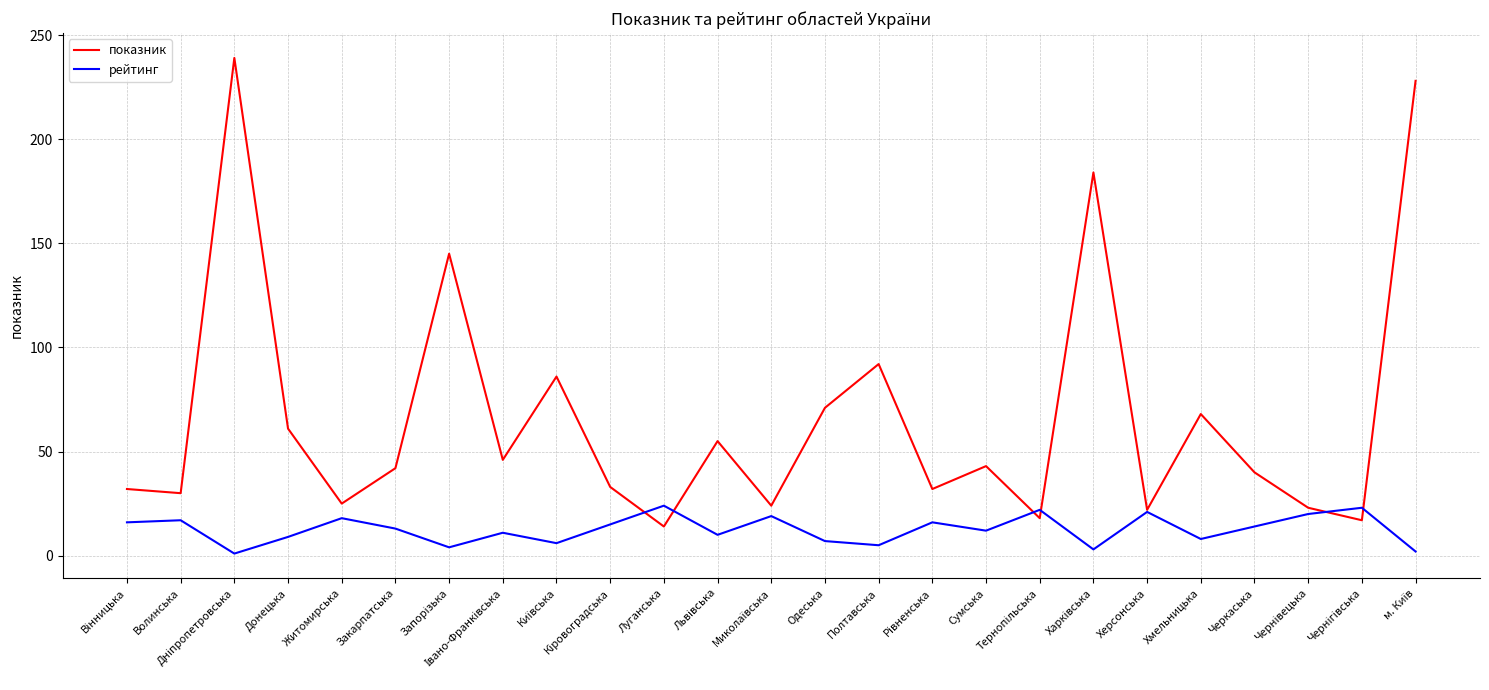

What is the lowest value of the рейтинг series?

1